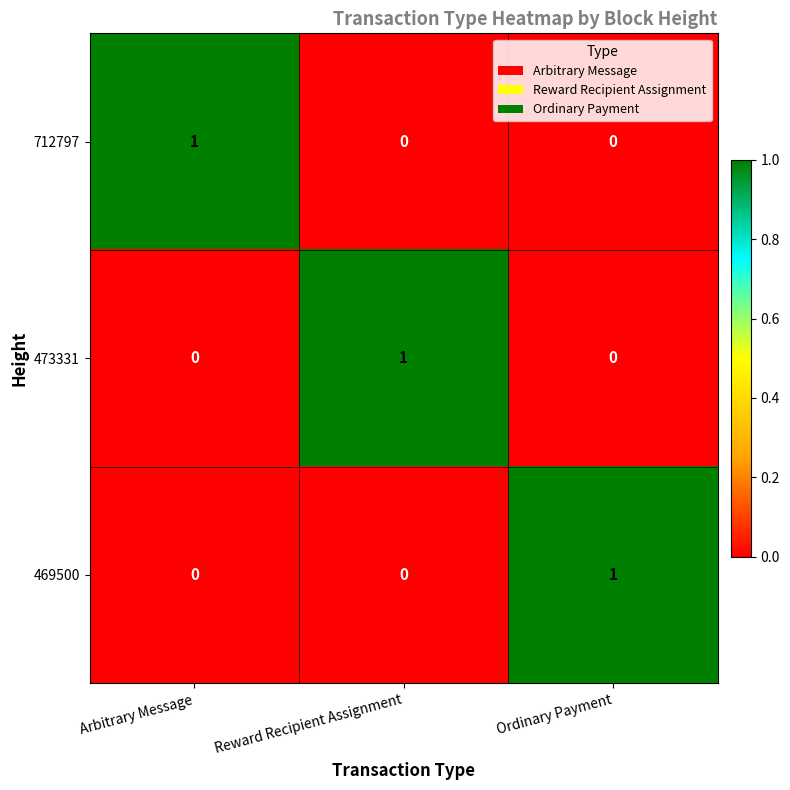

Is the value of 469500 at Reward Recipient Assignment greater than the value of 712797 at Arbitrary Message?

No